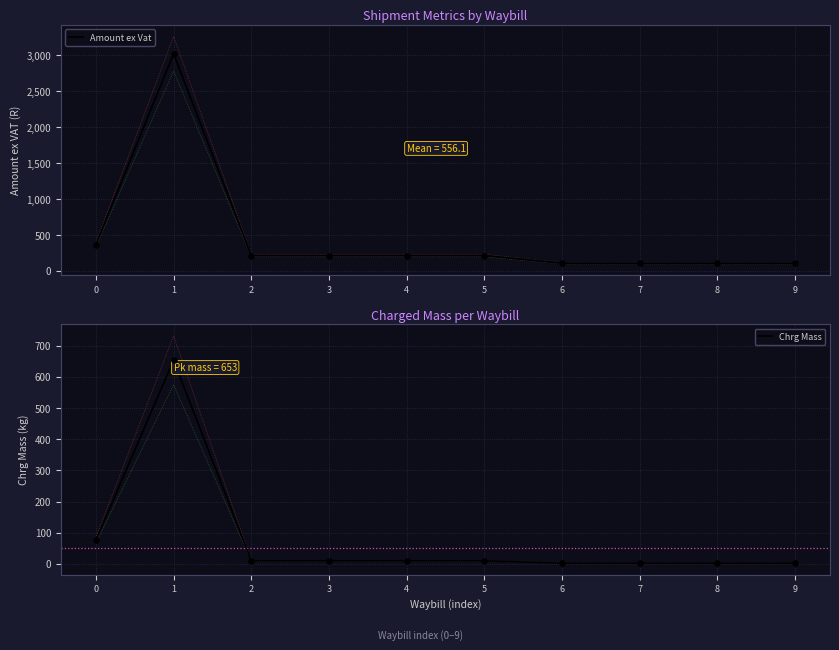

Which series reaches the maximum Y coordinate?

Amount ex Vat